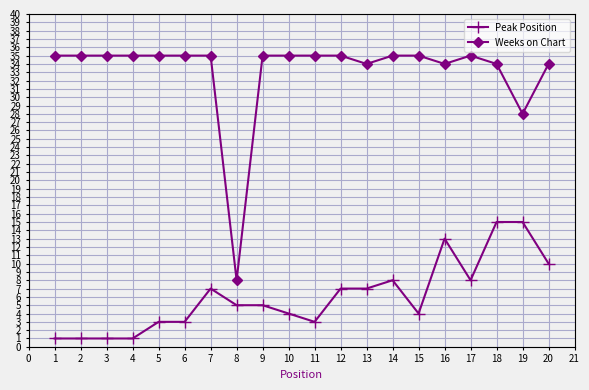

Which category has the lowest value in the Weeks on Chart series?

8